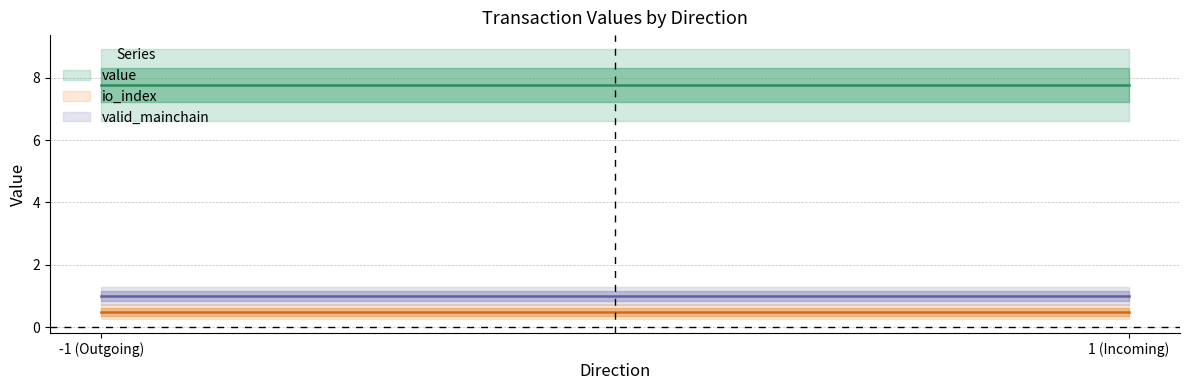

Which has a higher value, -1 or 1?

-1